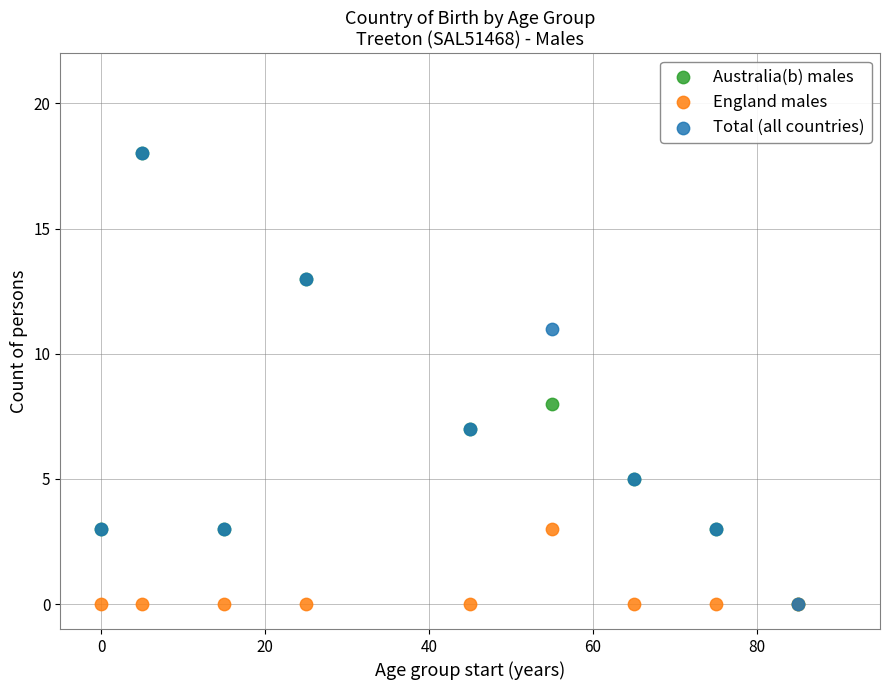

In the Total (all countries) series, what Y value is closest to 9?

7